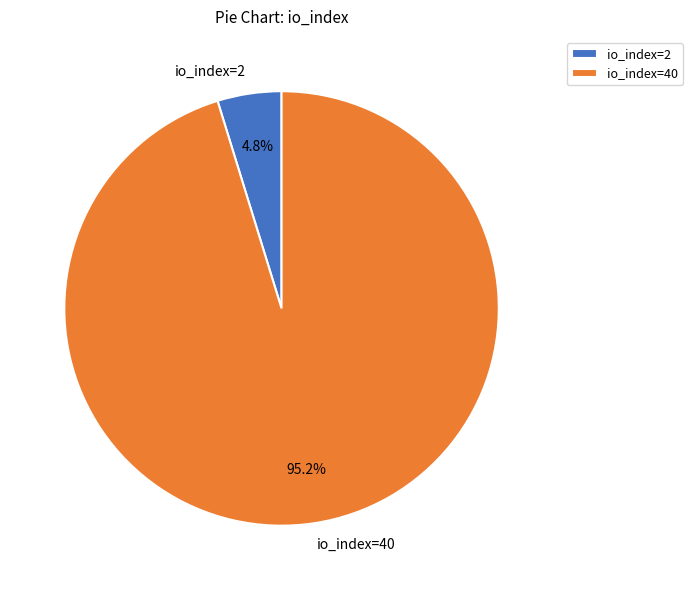

Which slice is the largest?

io_index=40